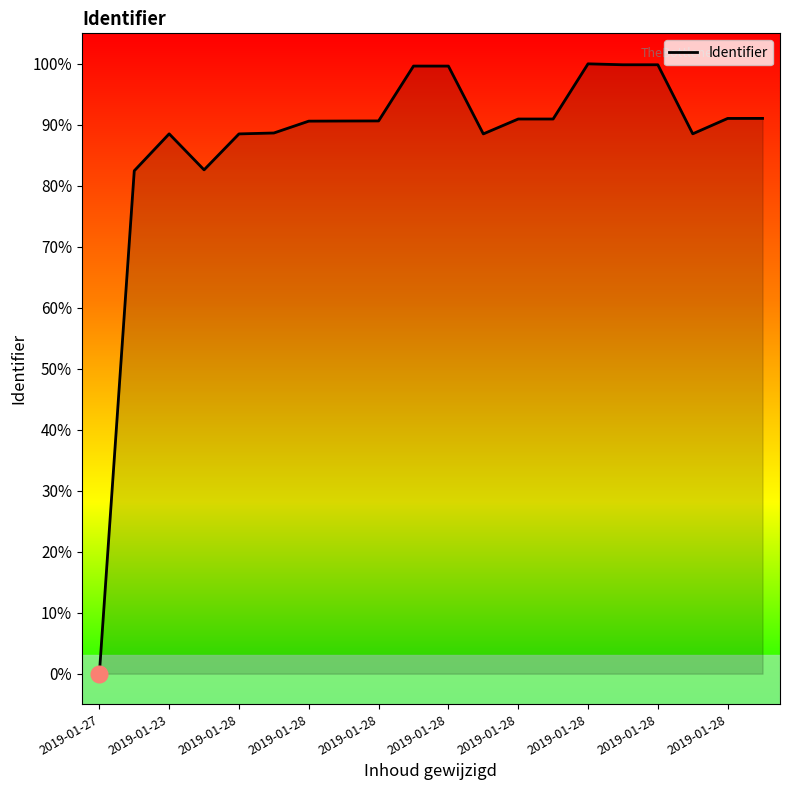

What is the difference between the maximum and minimum values?

100.0